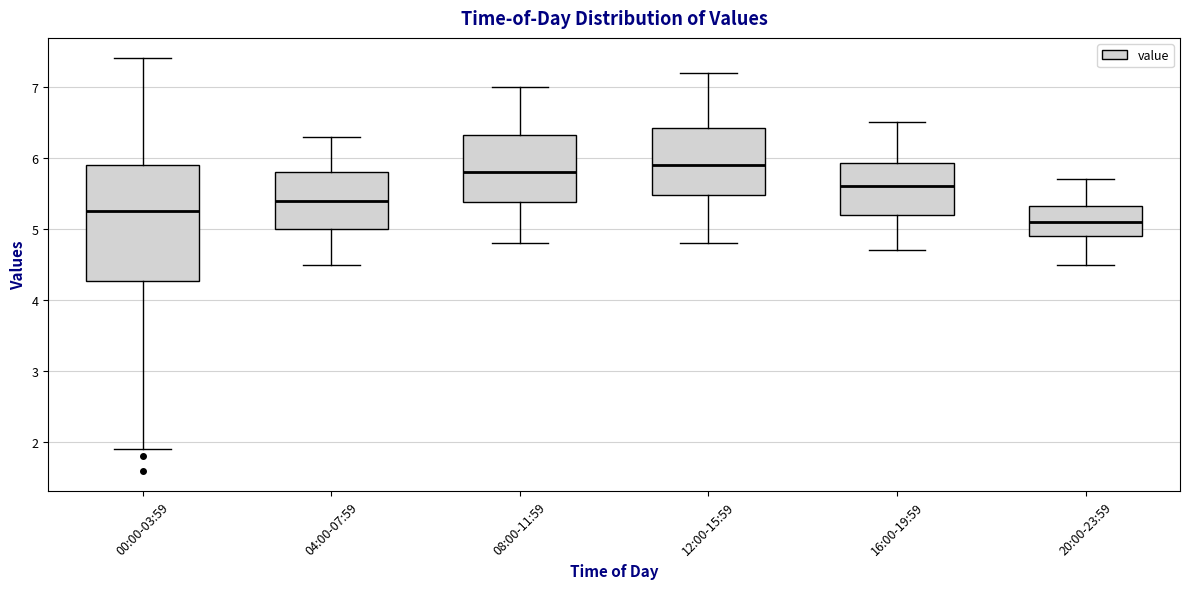

Reading left to right, read every box against the y-axis: the position of its median line, the range the box covers, and the ends of its whiskers. The values are not printed on the chart, so give them approximately, as read against the axis.

00:00-03:59: median 5.3, box 4.3 to 5.9, whiskers 1.9 to 7.4
04:00-07:59: median 5.4, box 5.0 to 5.8, whiskers 4.5 to 6.3
08:00-11:59: median 5.8, box 5.4 to 6.3, whiskers 4.8 to 7.0
12:00-15:59: median 5.9, box 5.5 to 6.4, whiskers 4.8 to 7.2
16:00-19:59: median 5.6, box 5.2 to 5.9, whiskers 4.7 to 6.5
20:00-23:59: median 5.1, box 4.9 to 5.3, whiskers 4.5 to 5.7